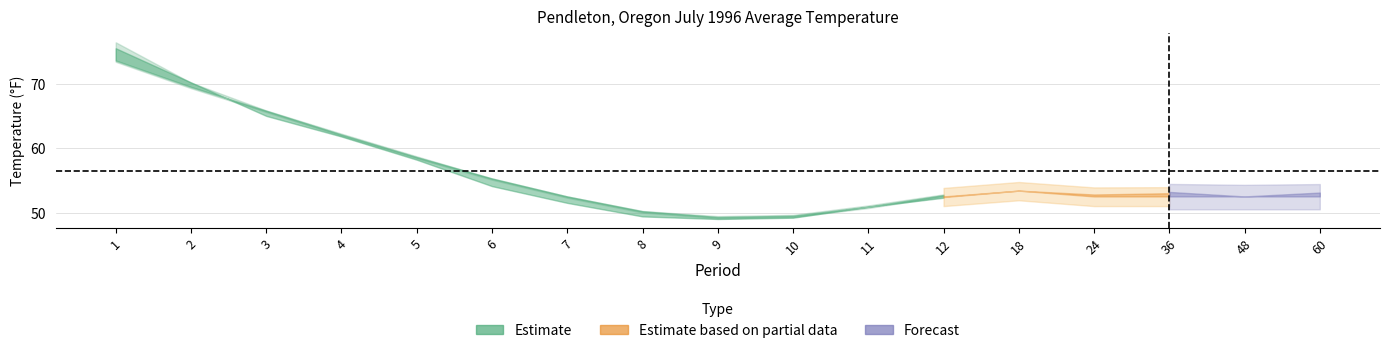

At how many categories does at least one series exceed 74?

1